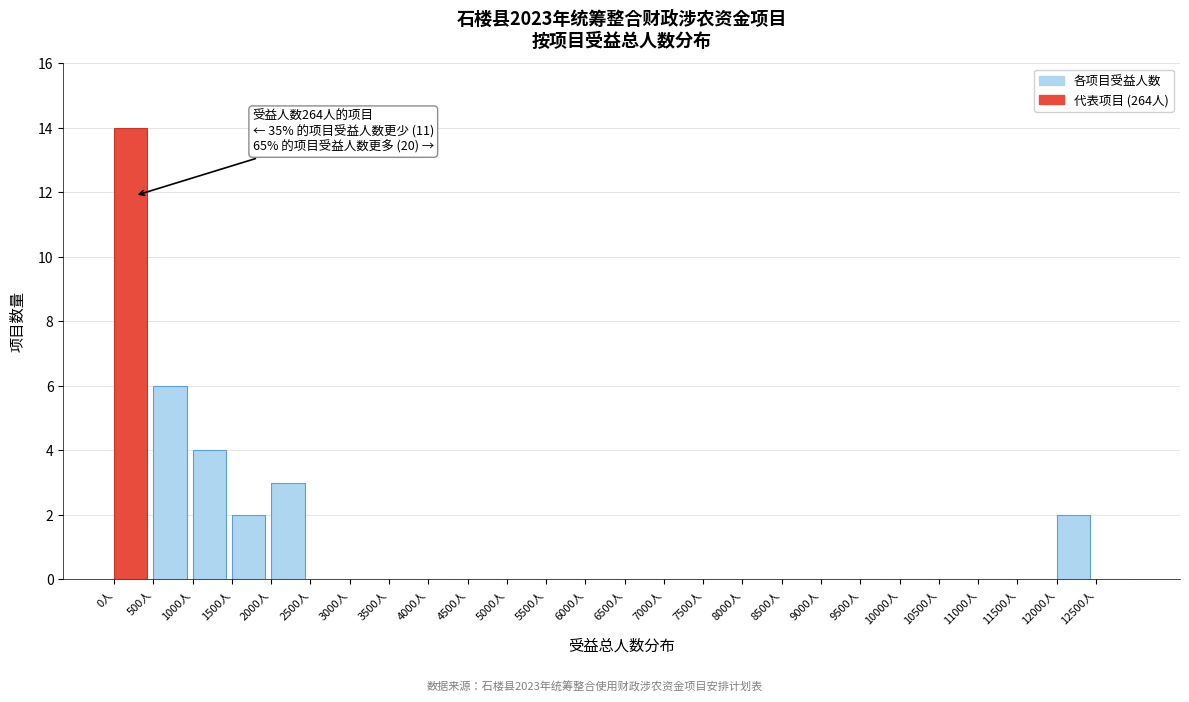

Over which range of the x-axis is the bar tallest?

0 to 500